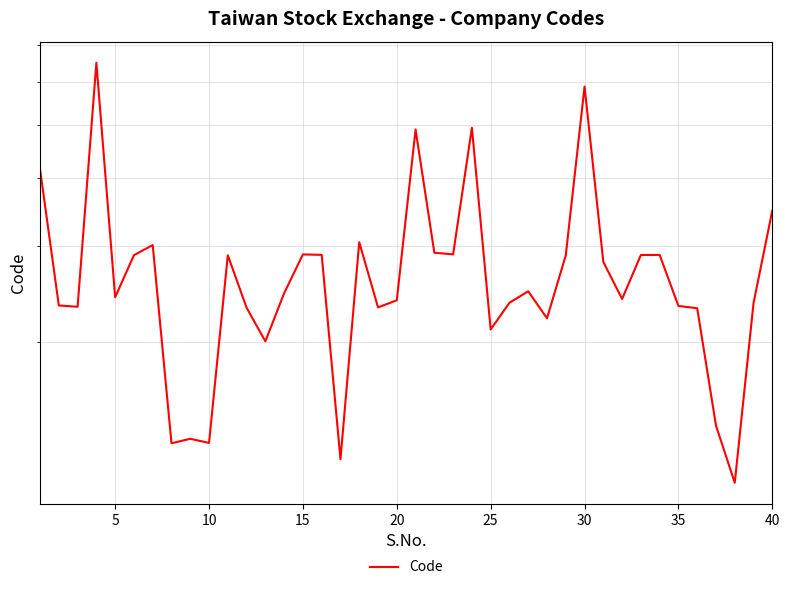

Is this an area chart (filled region under the line)?

No